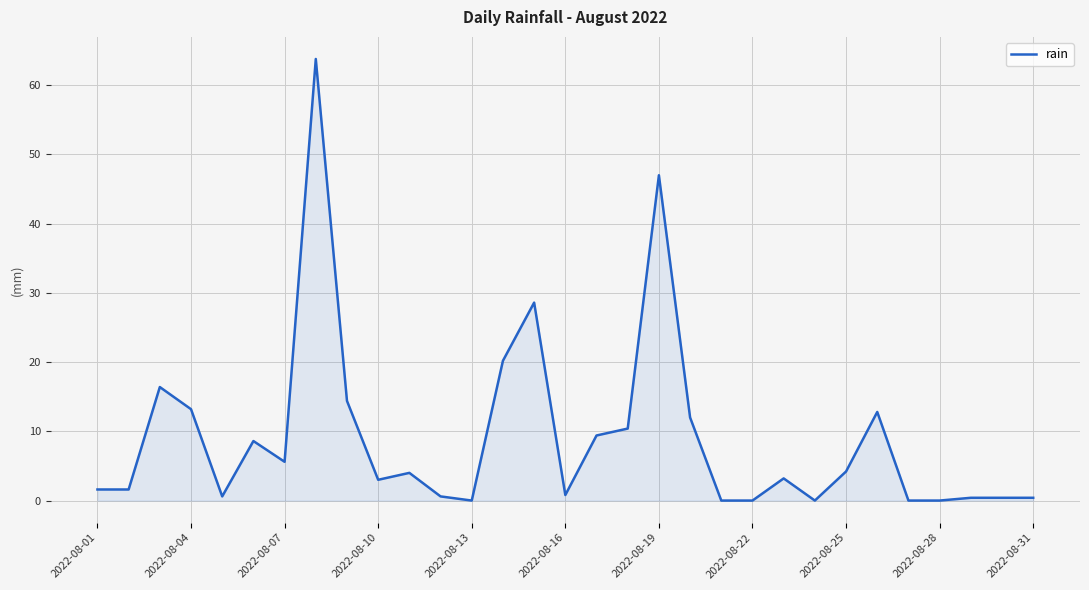

How many lines are shown in the chart?

1